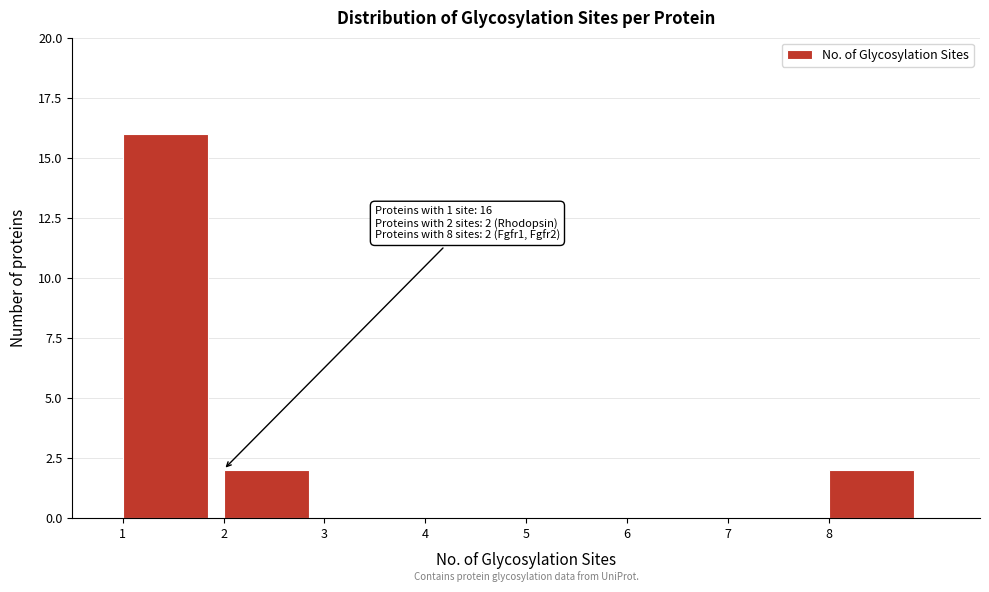

Which range on the x-axis has the tallest bar?

1 to 2